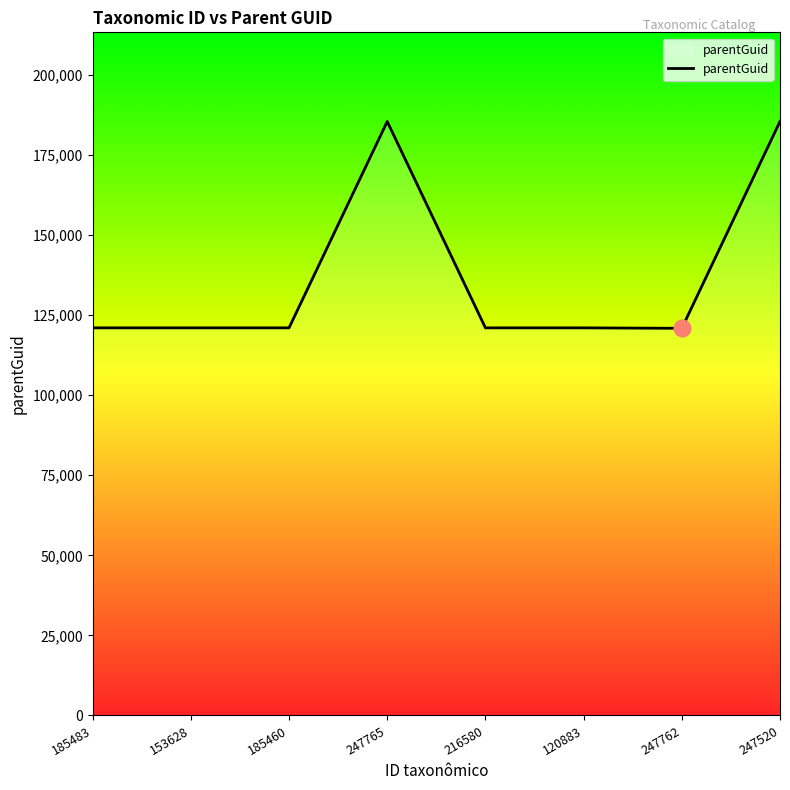

Is it true that the value at 185483 is 121030?

True